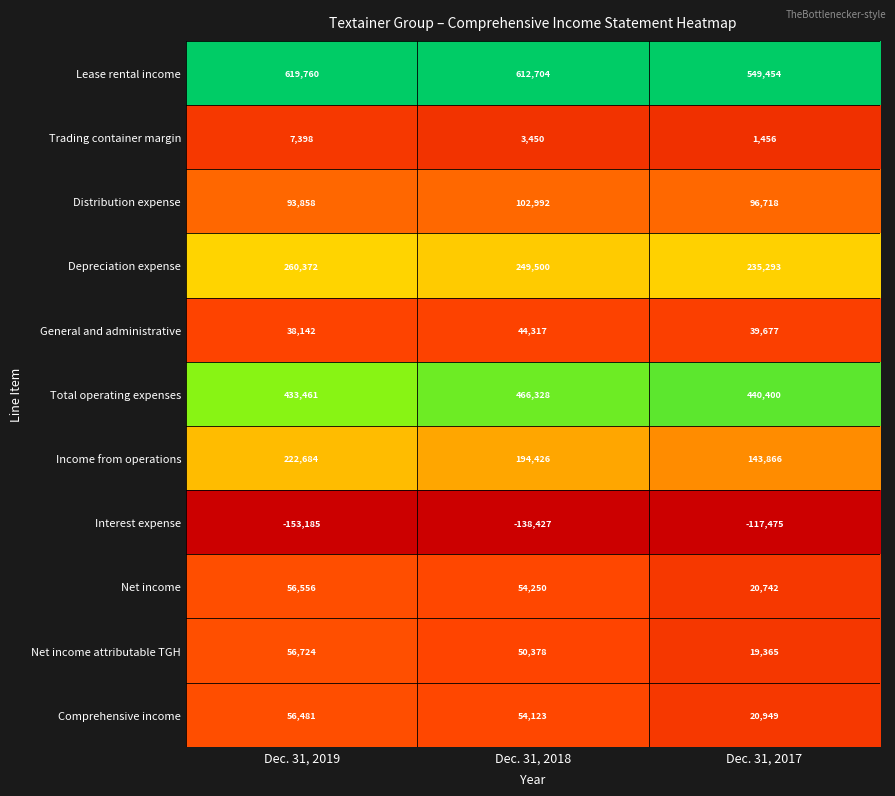

What is the spread (max minus min) of values at Dec. 31, 2019?

772945